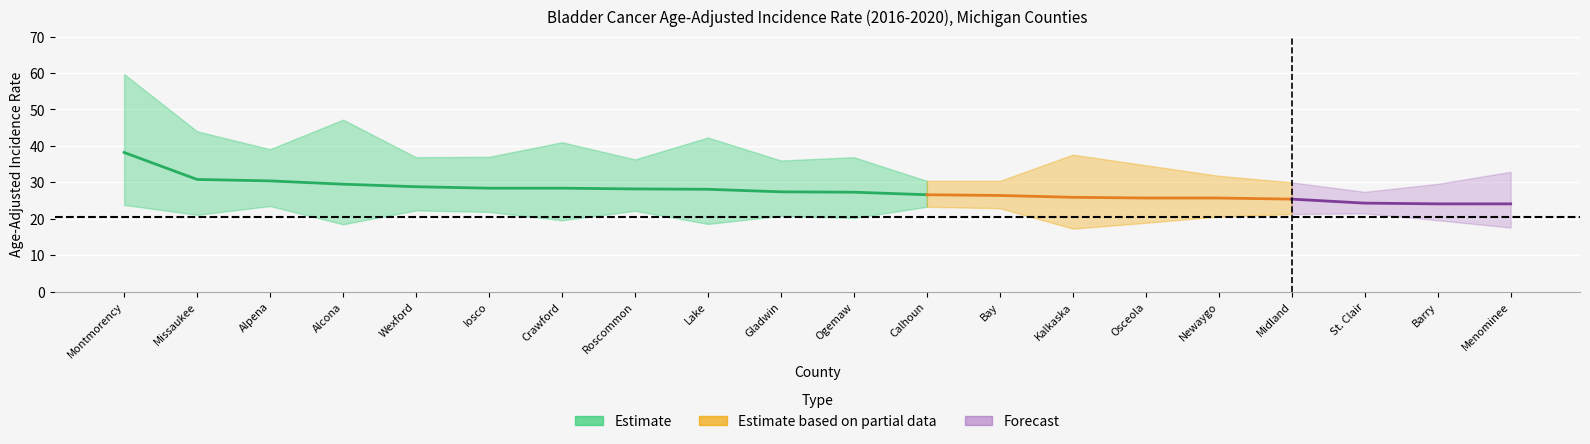

True or false: Rate and Upper_CI cross at least once.

False